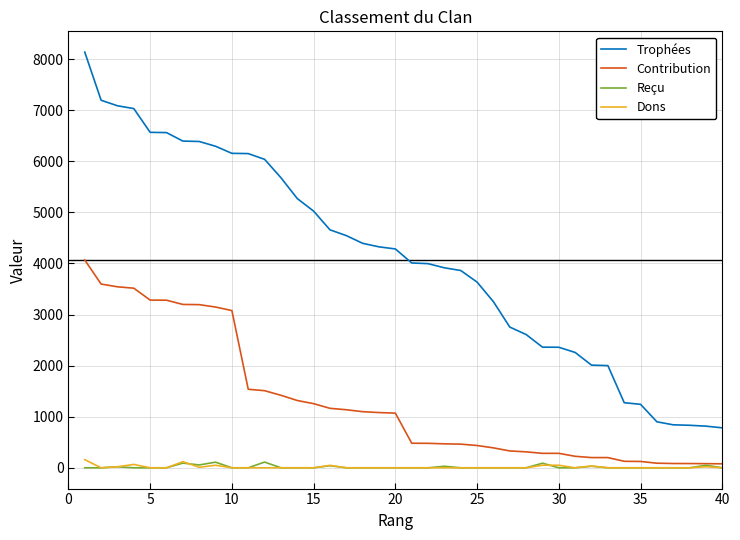

True or false: Trophées and Contribution intersect in this chart.

False